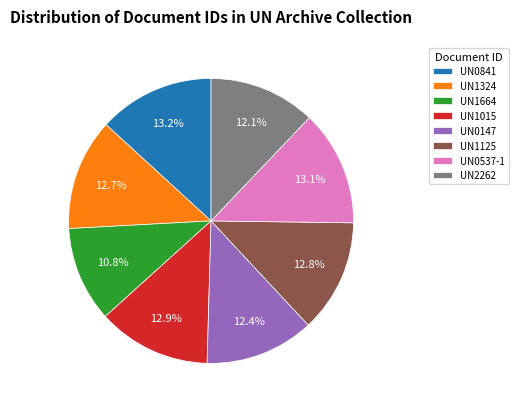

Between UN2262 and UN1015, which is larger?

UN1015